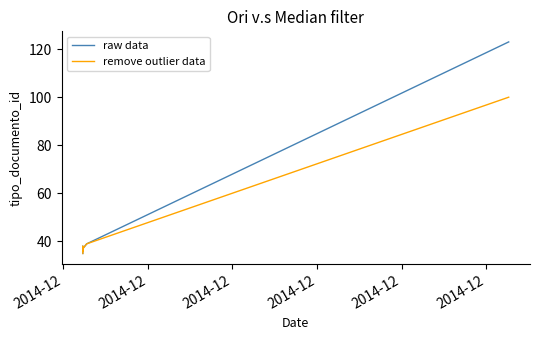

True or false: remove outlier data and raw data cross at least once.

False